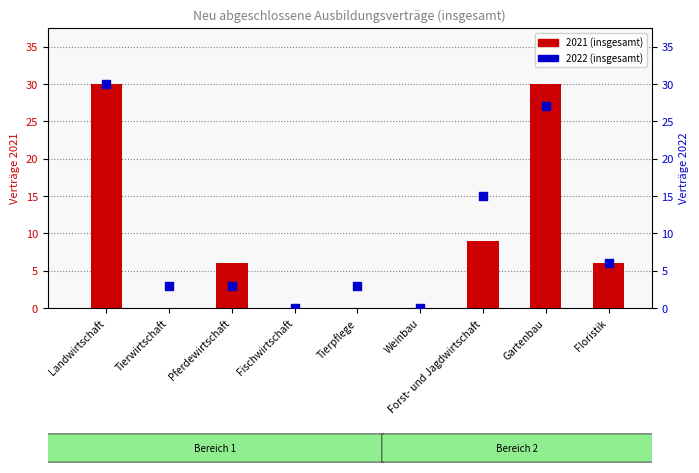

What is the total value across all series at Forst- und Jagdwirtschaft?

24